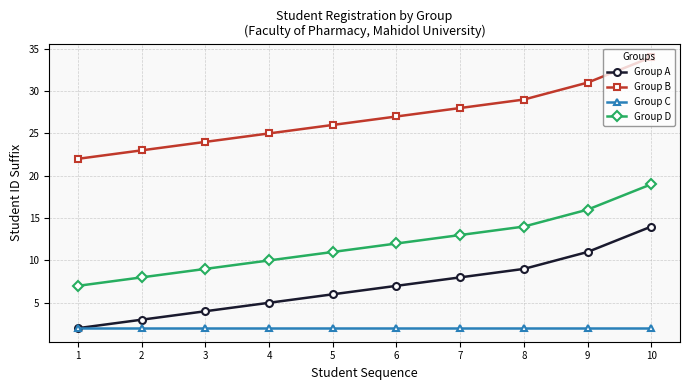

True or false: Group D and Group B cross at least once.

False